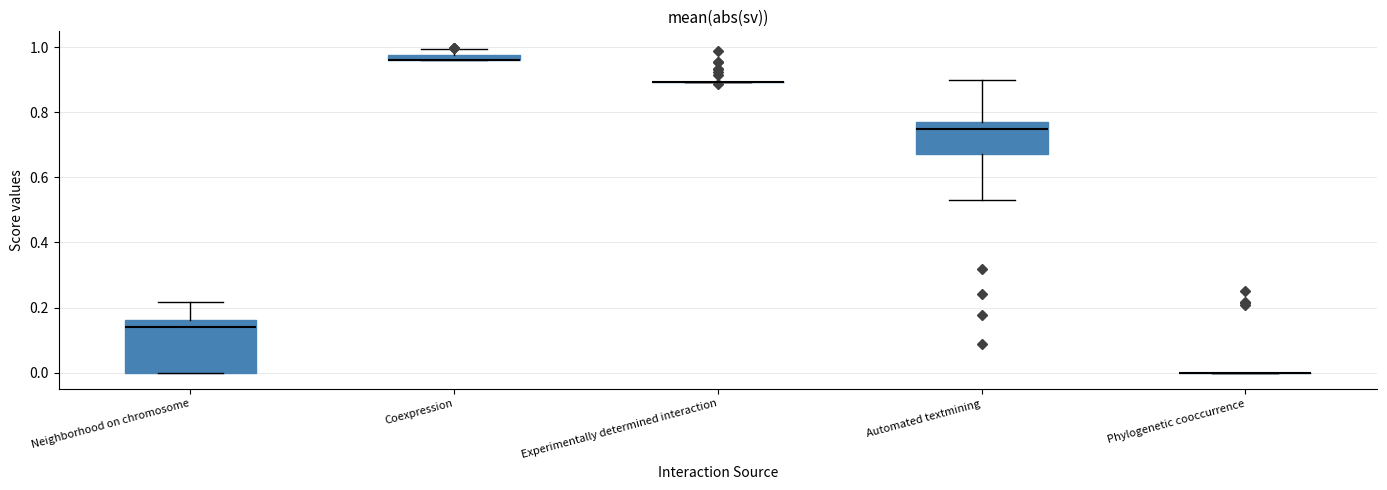

Where is the lower edge of the box for Coexpression on the y-axis? The values are not printed on the chart, so give them approximately, as read against the axis.

0.96